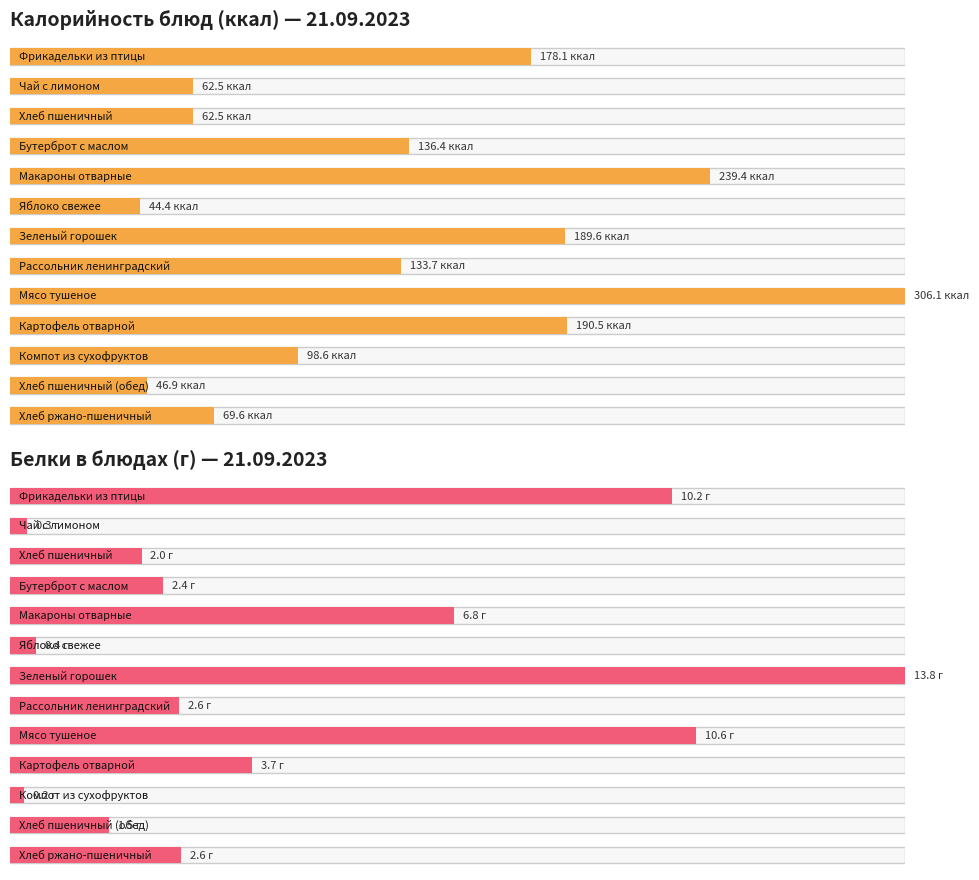

Which category has the highest value across all series?

Мясо тушеное